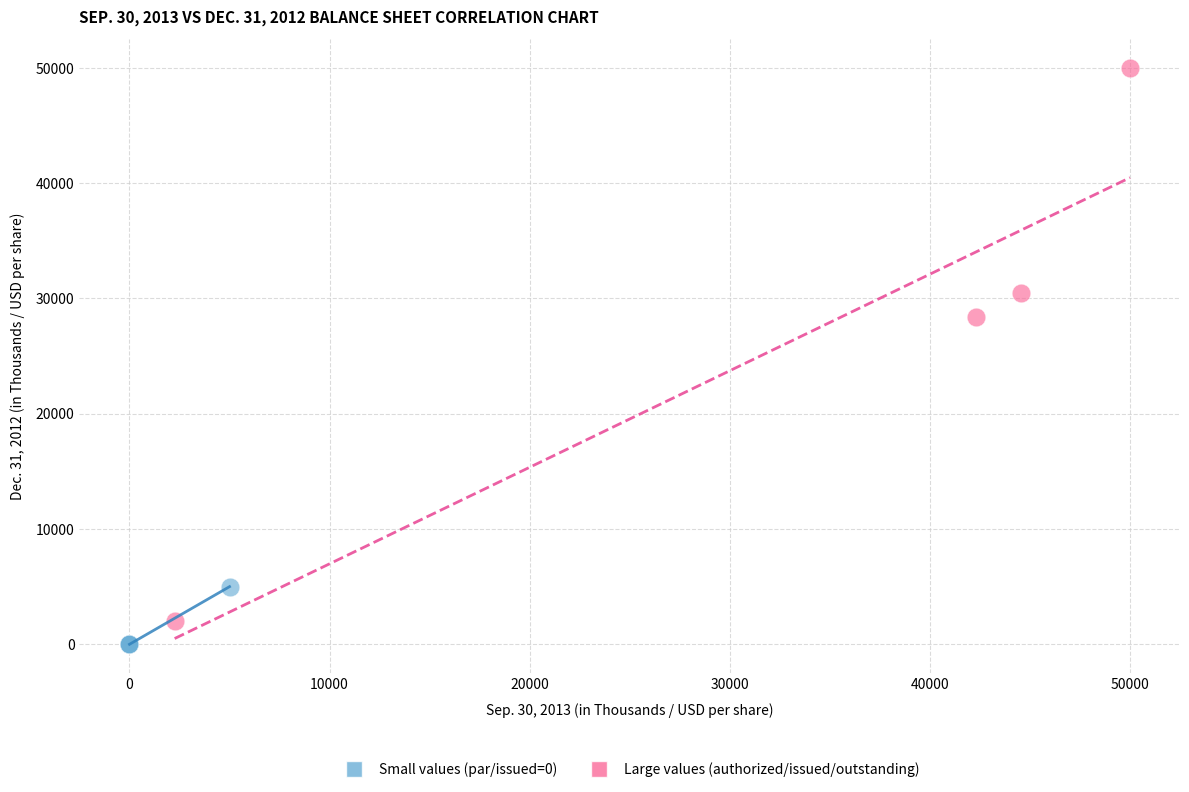

Which series reaches the maximum Y coordinate?

Large values (authorized/issued/outstanding)